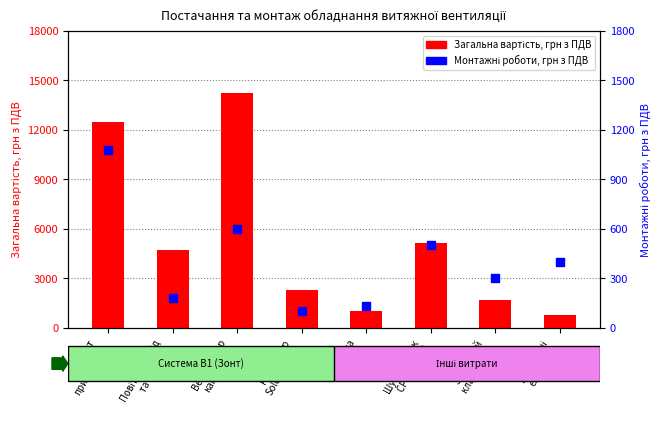

Which series reaches the minimum Y coordinate?

Монтажні роботи, грн з ПДВ